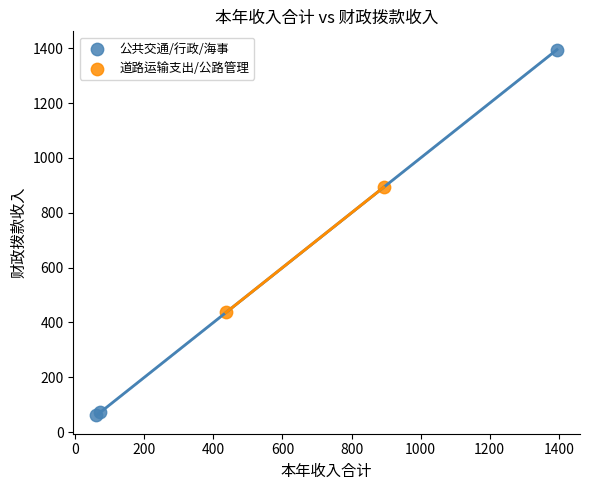

Which series reaches the minimum Y coordinate?

公共交通/行政/海事